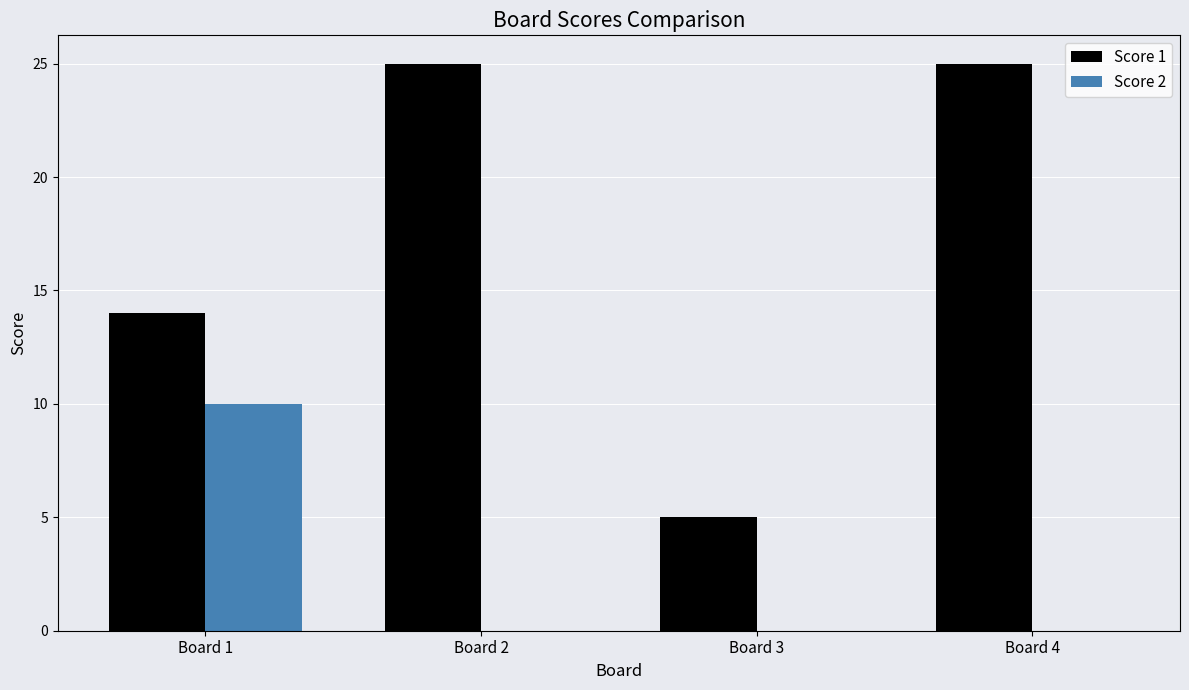

What is the sum of all Score 2 values?

10